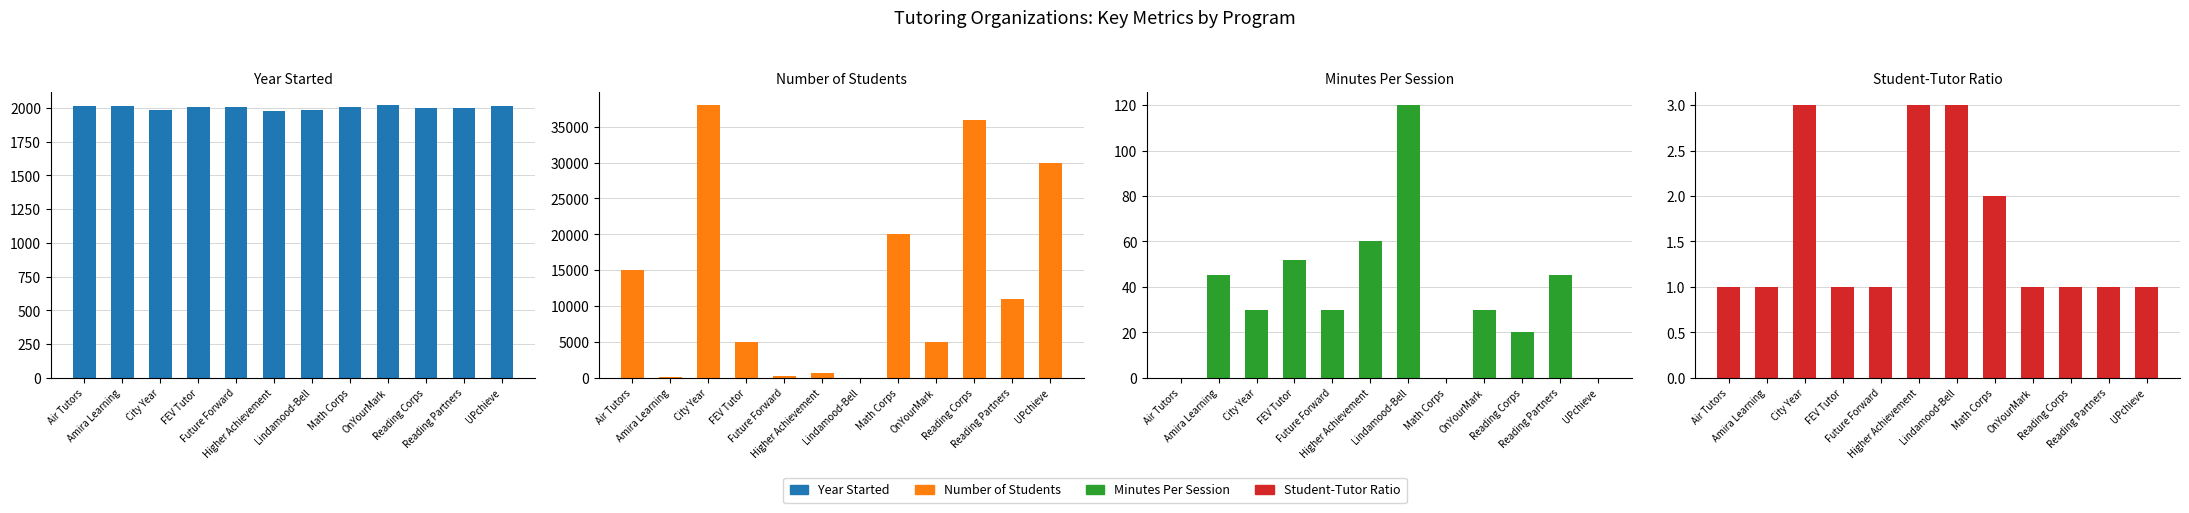

Which series has the largest total across all categories?

Number of Students